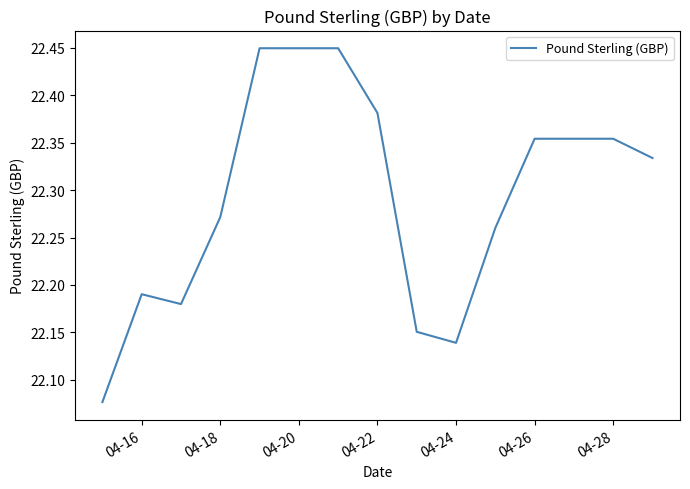

What is the difference between the maximum and minimum values?

0.4